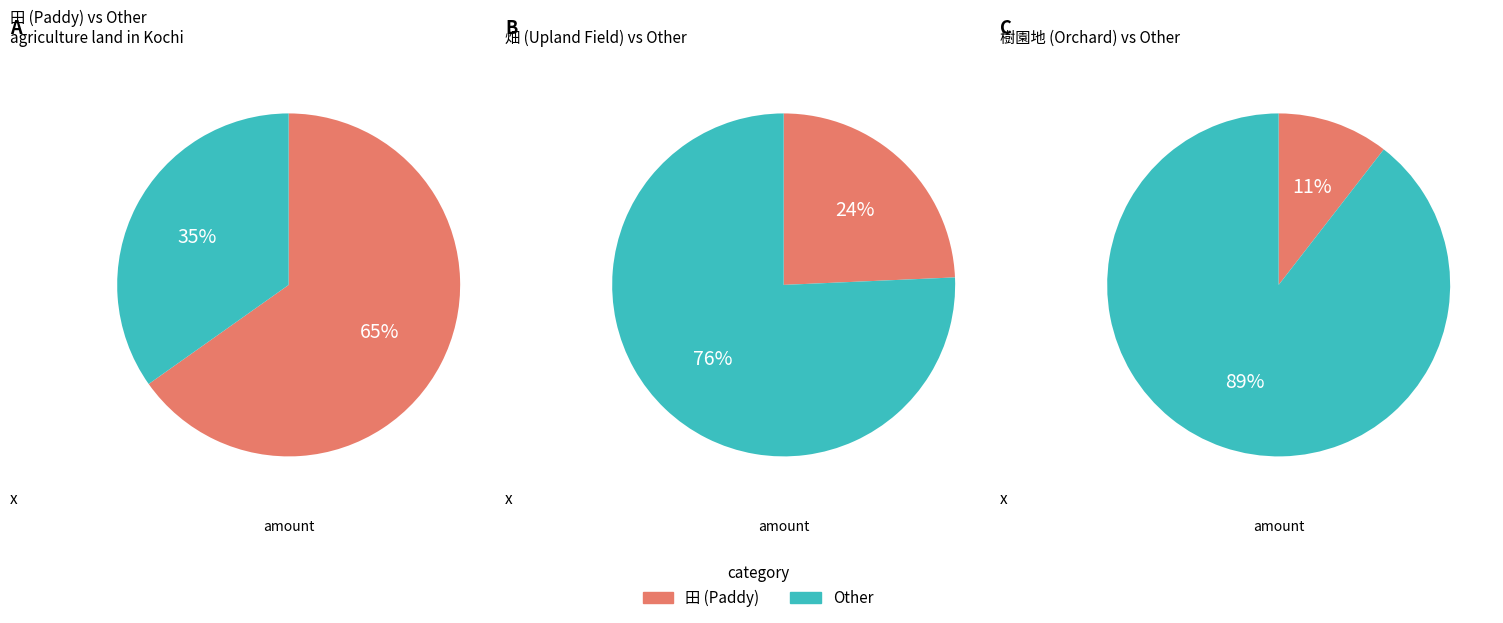

Is the sum of 樹園地_面積 and 田_面積 greater than half?

Yes